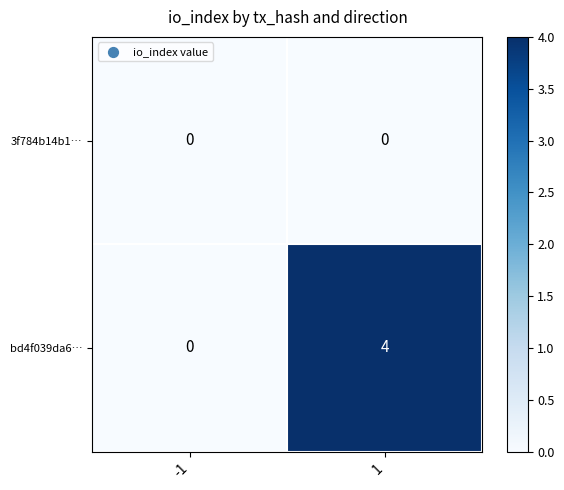

What is the total value across all series at 1?

4